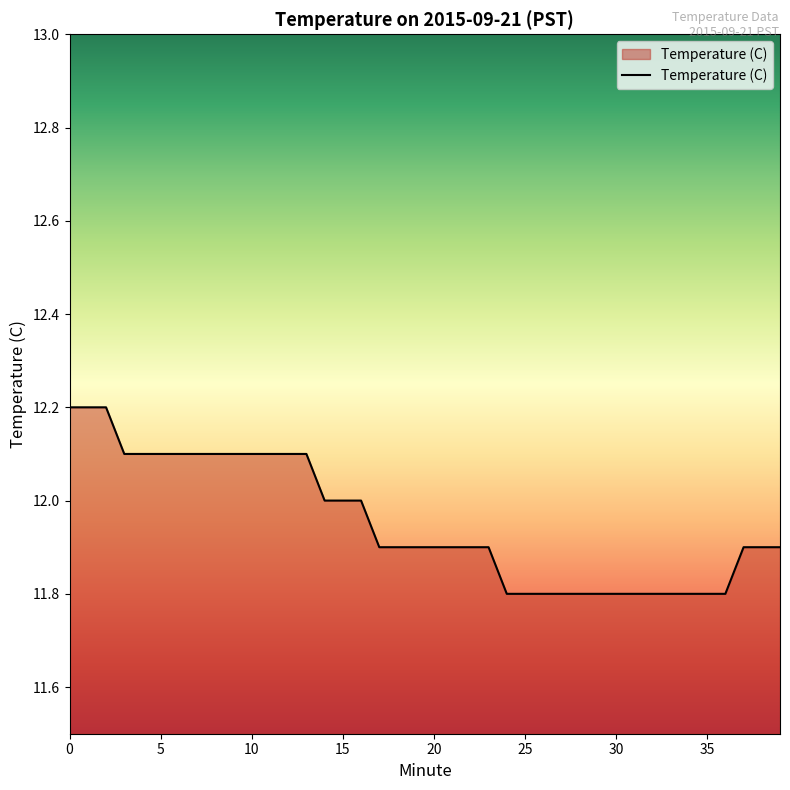

What is the difference between the maximum and minimum values?

0.4